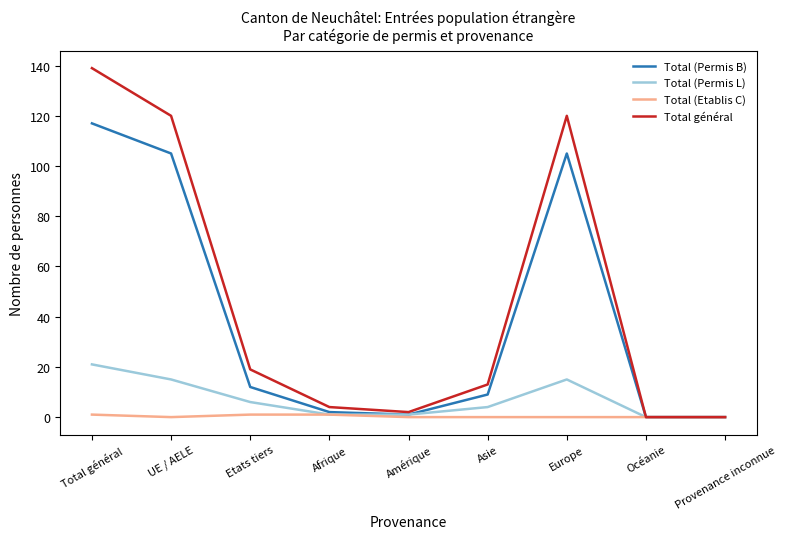

What is the approximate value of Total (Permis L) at Europe?

15